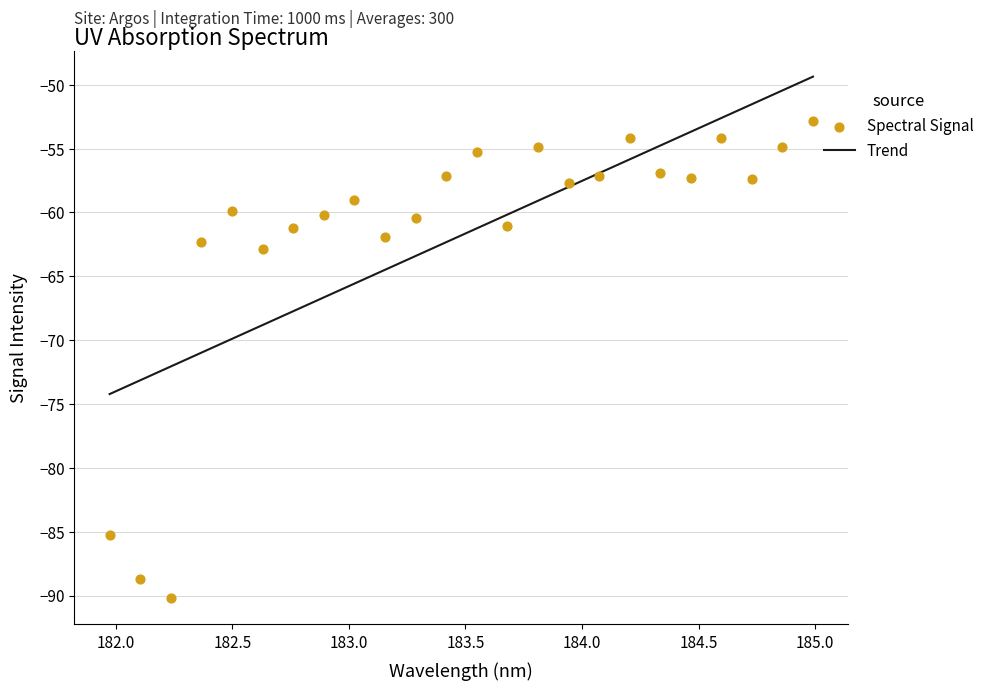

What is the highest value of the Trend series?

-49.4